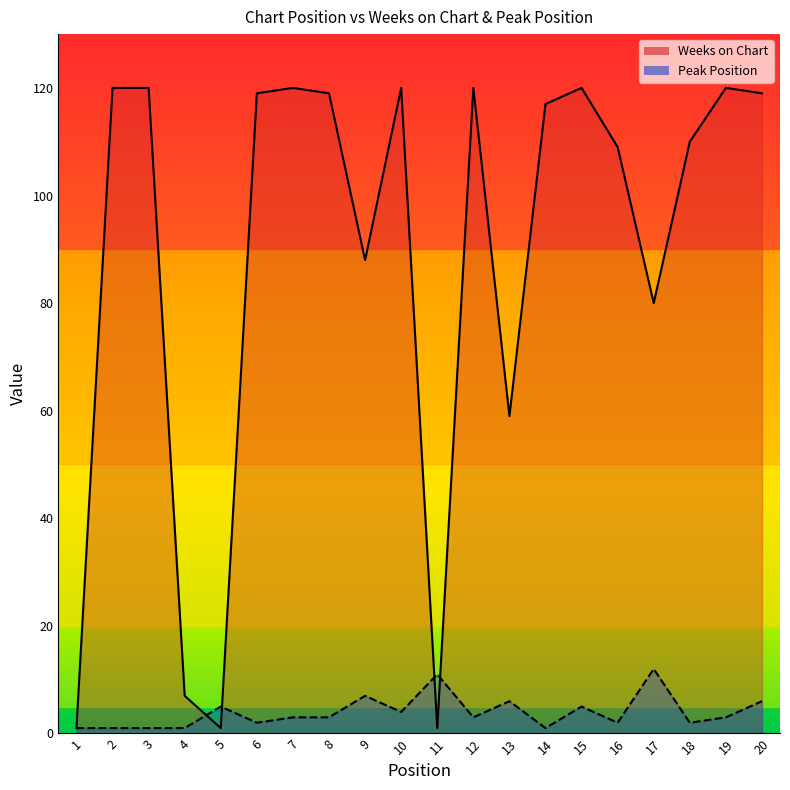

Which series changed the most between 16 and 19?

Weeks on Chart